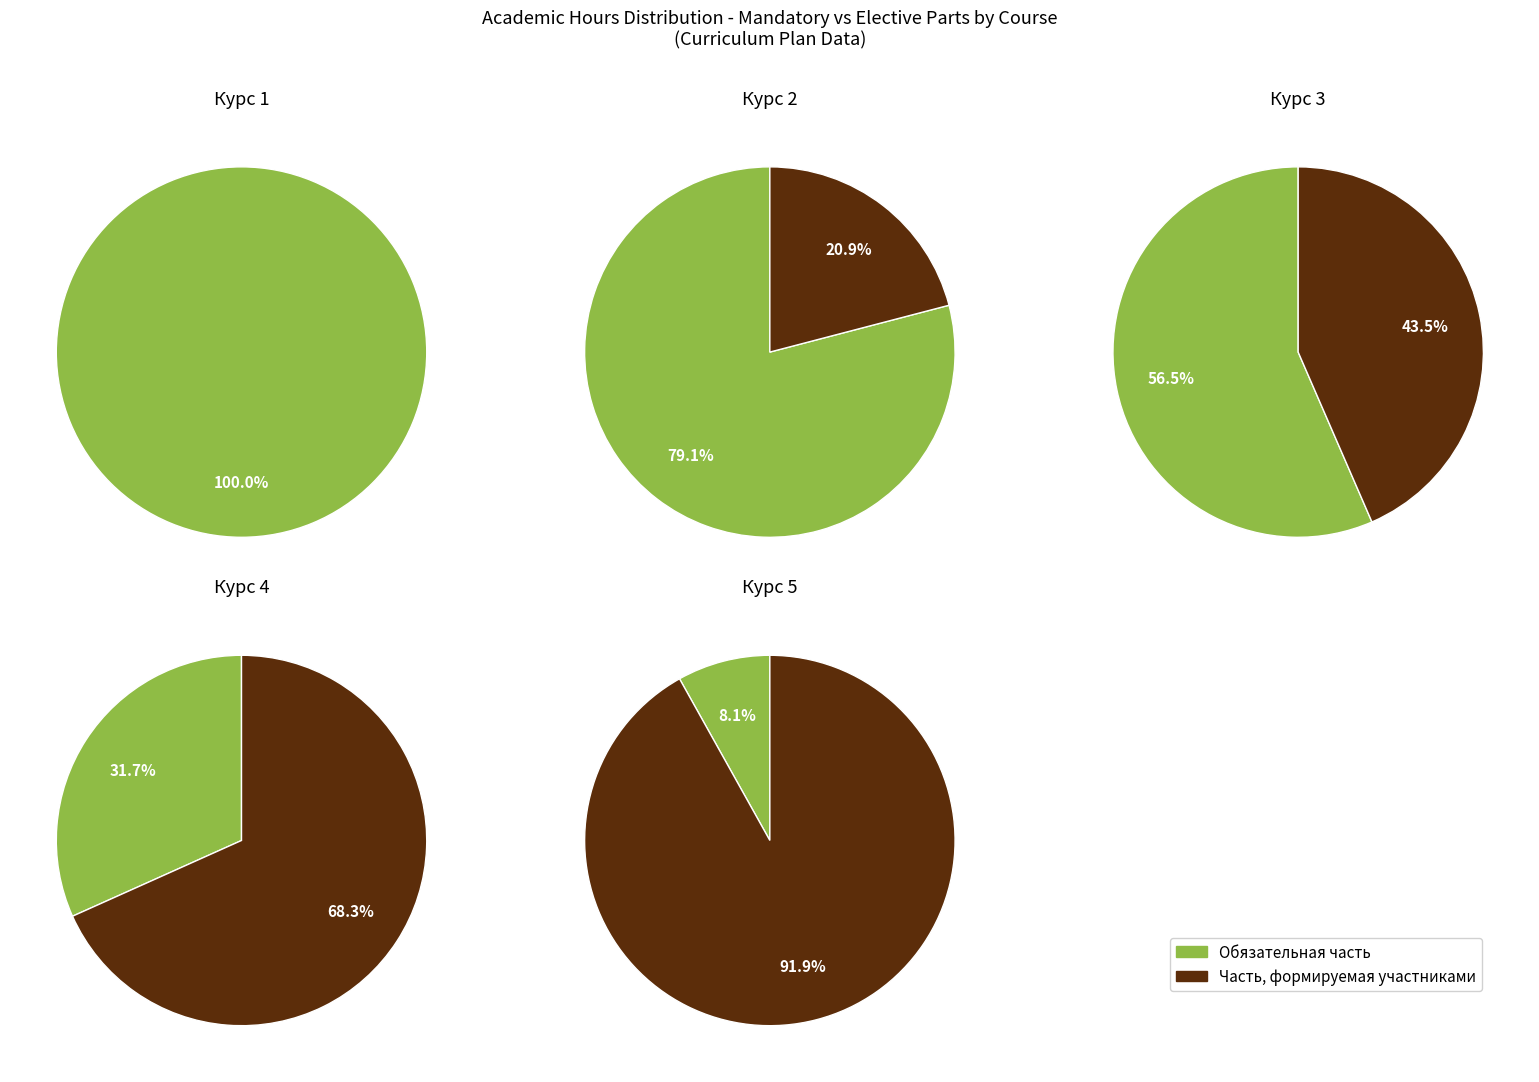

True or false: 5 accounts for 0% of the total.

True